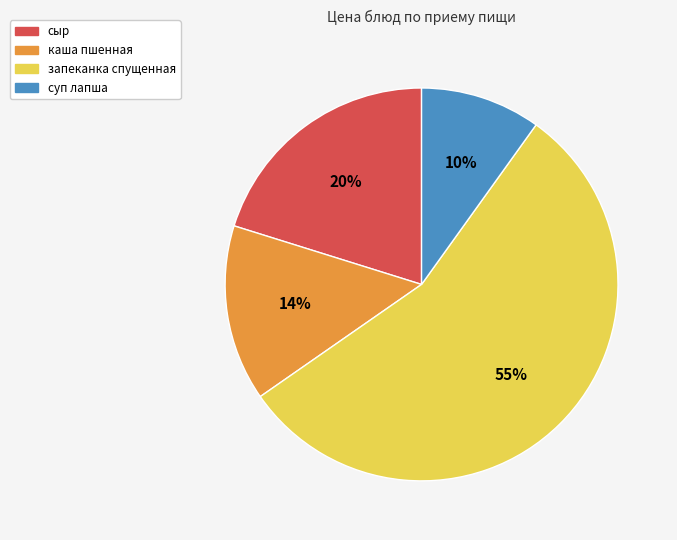

Count the number of slices in the pie.

4